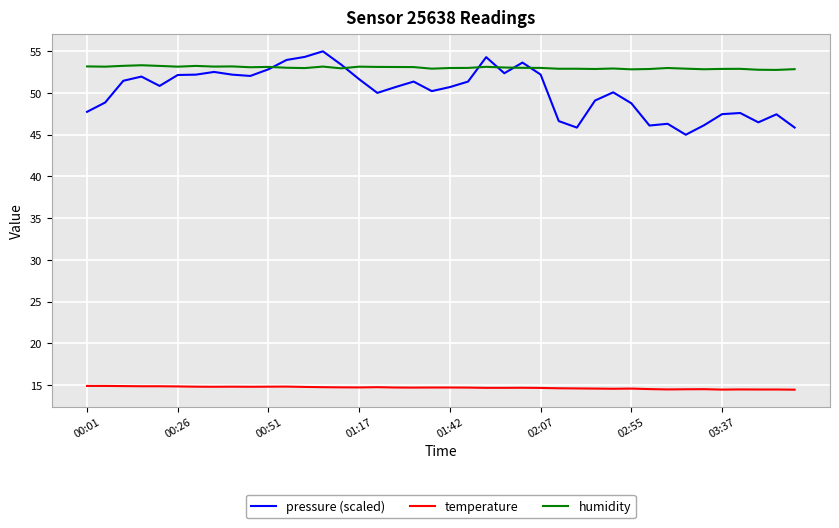

Which series has the largest total across all categories?

humidity